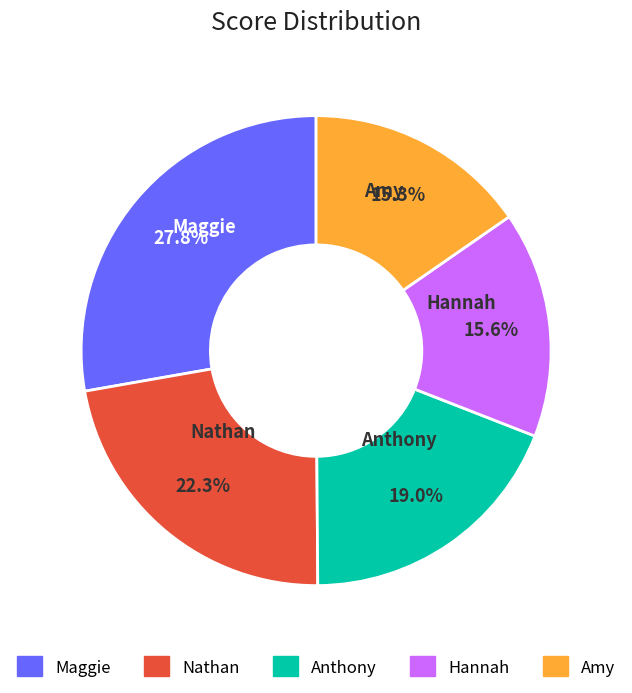

Which slice is the largest?

Maggie